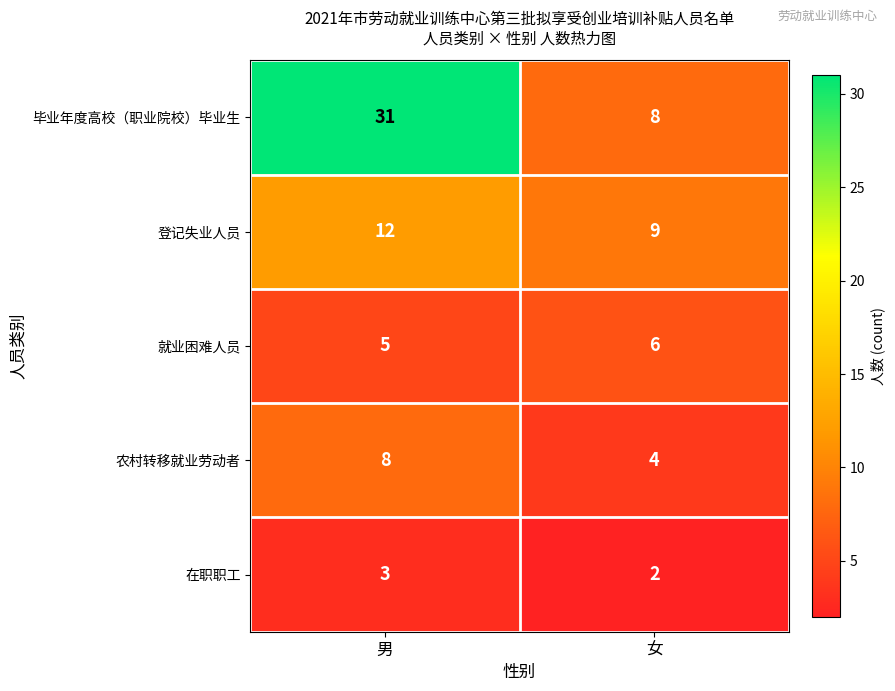

What is the sum of the 农村转移就业劳动者 values at 男 and 女?

12